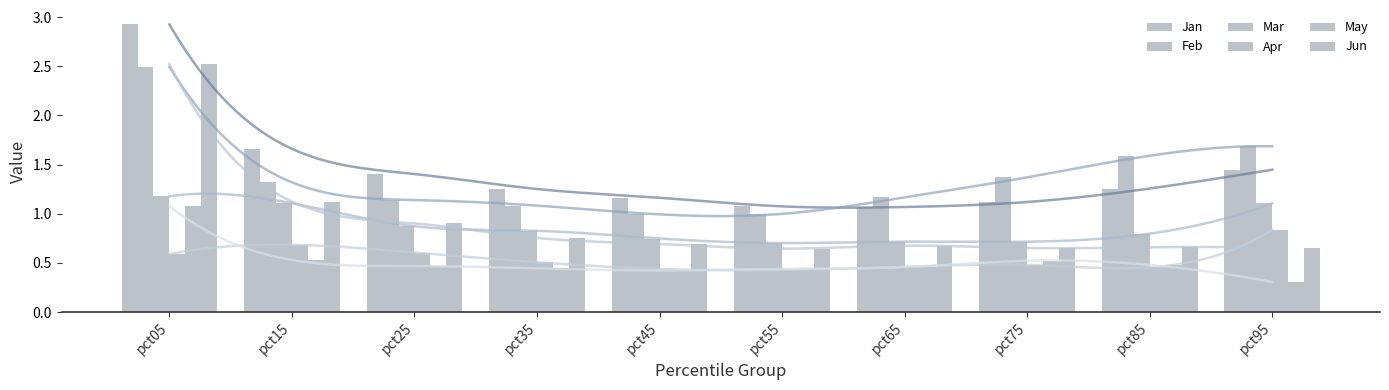

What is the difference between the Mar values at pct55 and pct25?

0.2